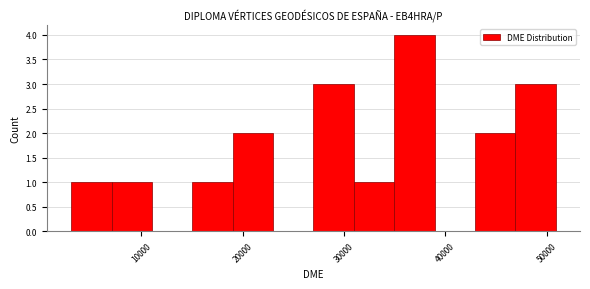

Read against the x-axis, roughly where is the centre of the tallest bar?

37000